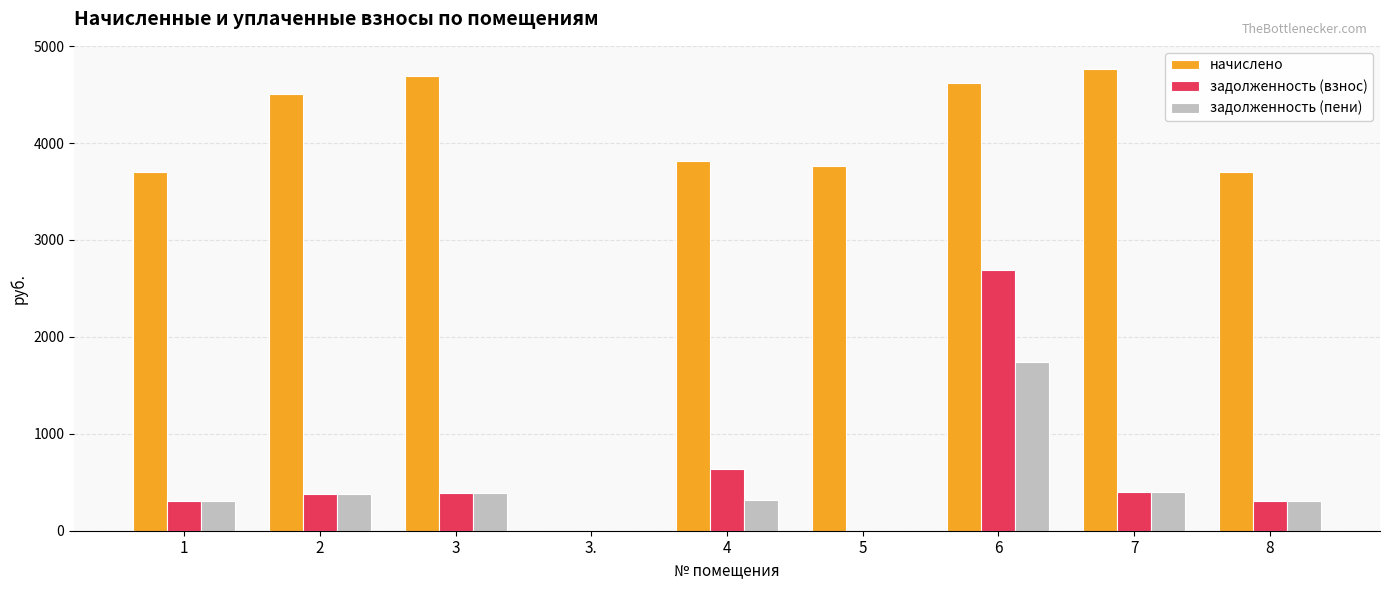

Is it true that задолженность (взнос) equals 0.0 at 5?

True